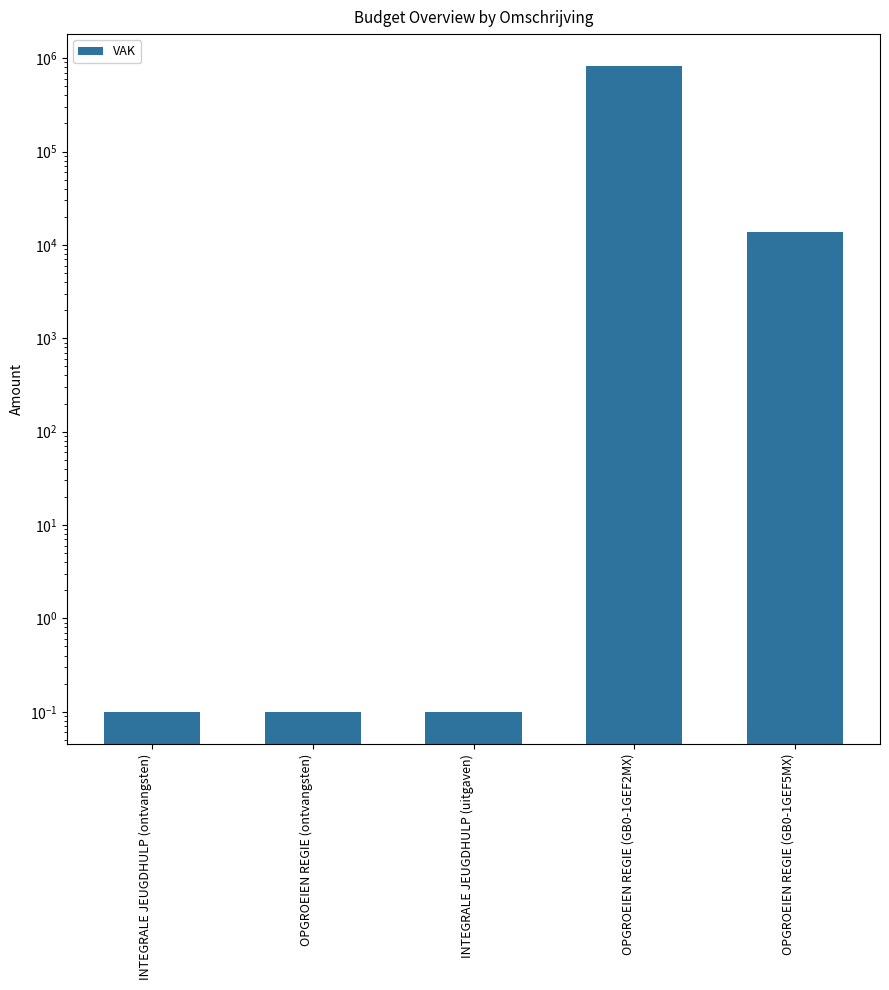

What position from the right is INTEGRALE JEUGDHULP (ontvangsten)?

5